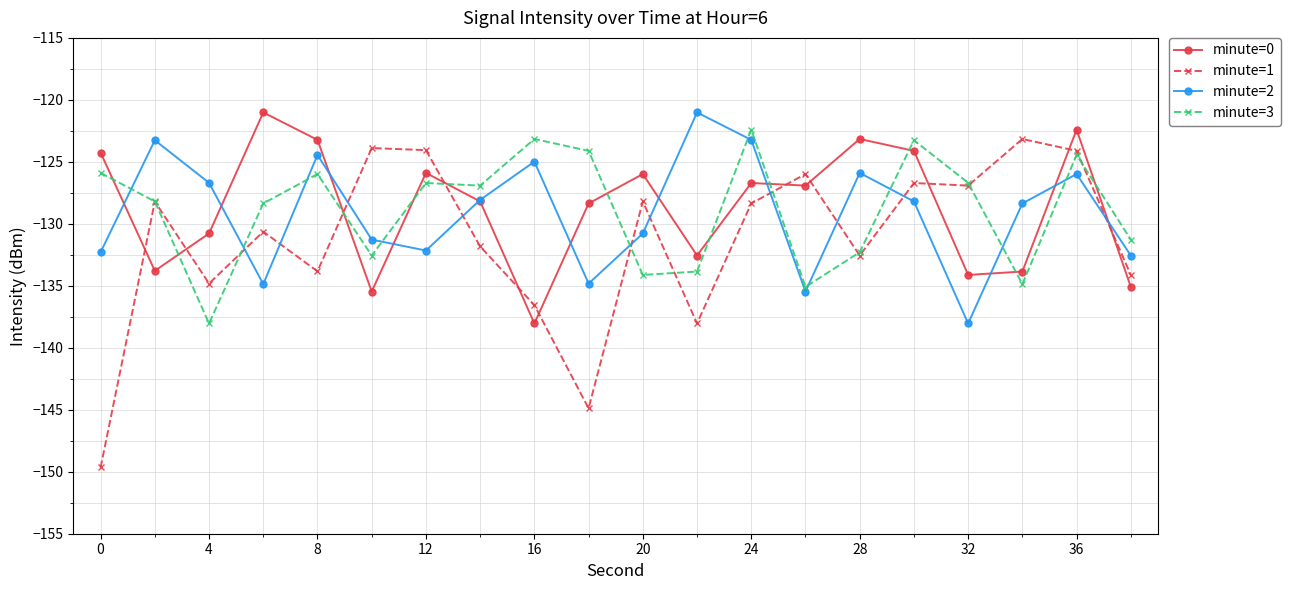

What is the value of the minute=2 point at the 16th from the left?

-128.2